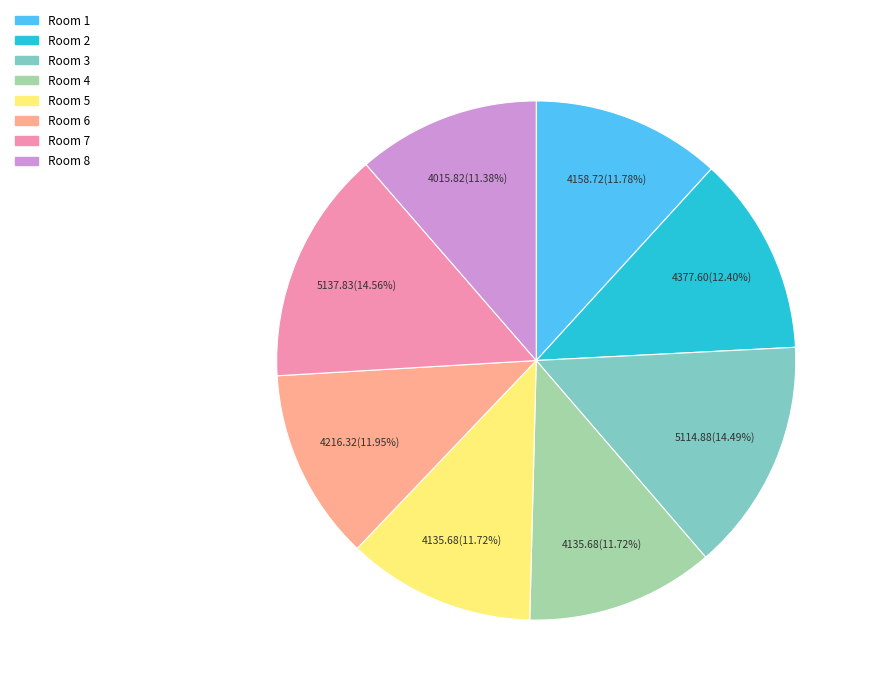

Is the sum of Room 1 and Room 5 greater than half?

No